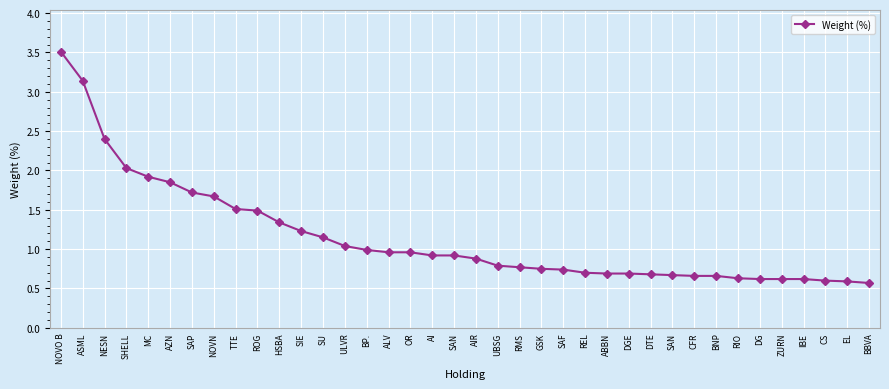

Which category has the lowest value across all series?

BBVA